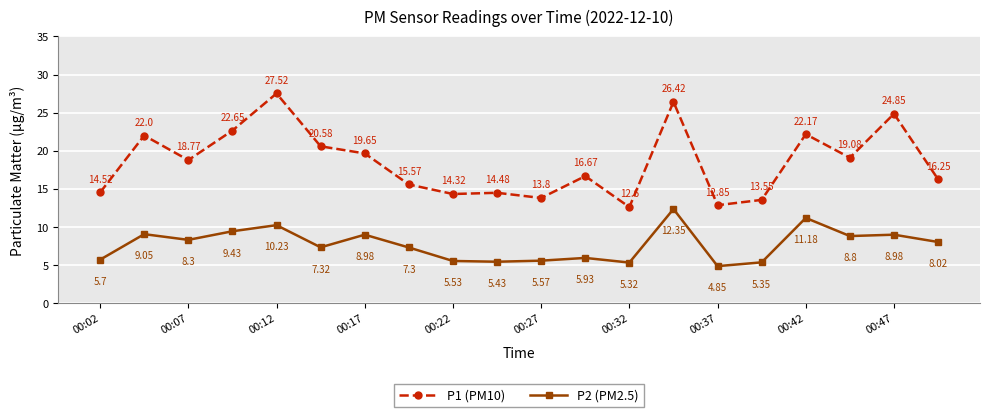

In P1 (PM10), how many points are lower than both neighbors (excluding endpoints)?

6